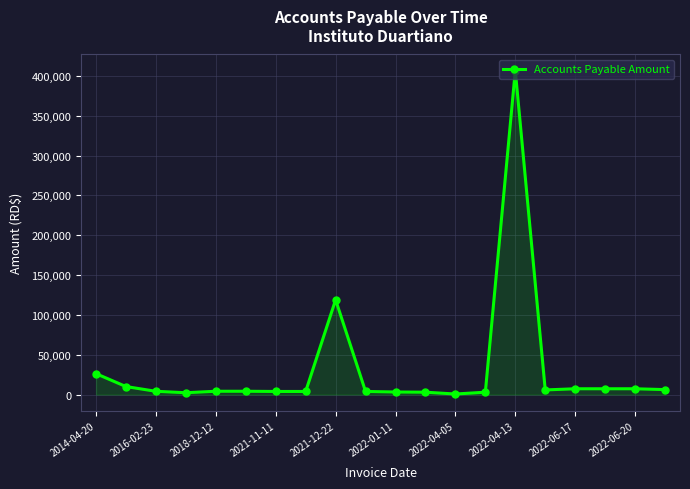

True or false: there are more than 1 points higher than both neighbors.

True